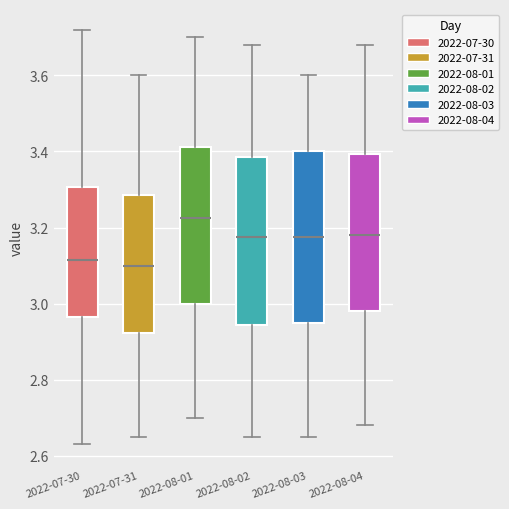

Reading left to right, transcribe this box plot: for each box, give where its median line is, the range the box spans, and where its two whiskers end, as read against the y-axis. The values are not printed on the chart, so give them approximately, as read against the axis.

2022-07-30: median 3.12, box 2.96 to 3.30, whiskers 2.64 to 3.72
2022-07-31: median 3.10, box 2.92 to 3.28, whiskers 2.66 to 3.60
2022-08-01: median 3.22, box 3.00 to 3.42, whiskers 2.70 to 3.70
2022-08-02: median 3.18, box 2.94 to 3.38, whiskers 2.66 to 3.68
2022-08-03: median 3.18, box 2.96 to 3.40, whiskers 2.66 to 3.60
2022-08-04: median 3.18, box 2.98 to 3.40, whiskers 2.68 to 3.68